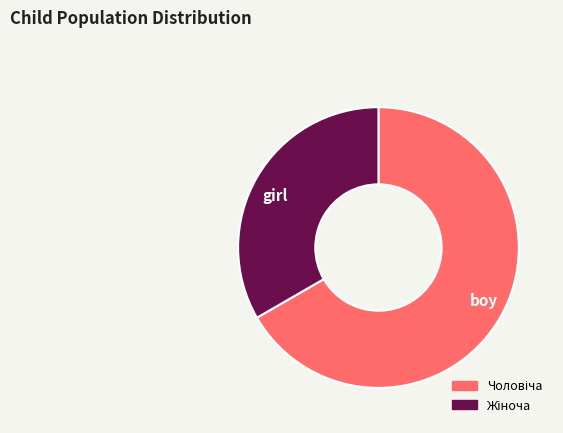

Which category accounts for the majority?

boy